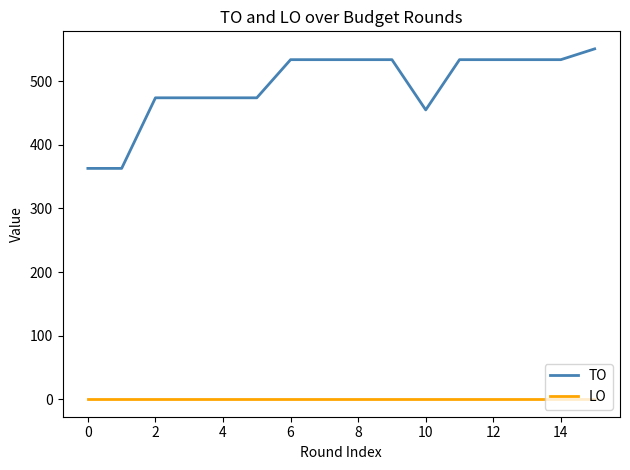

Reading right to left, what are all the values shown in this chart?

TO: 551	534	534	534	534	455	534	534	534	534	474	474	474	474	363	363
LO: 0	0	0	0	0	0	0	0	0	0	0	0	0	0	0	0